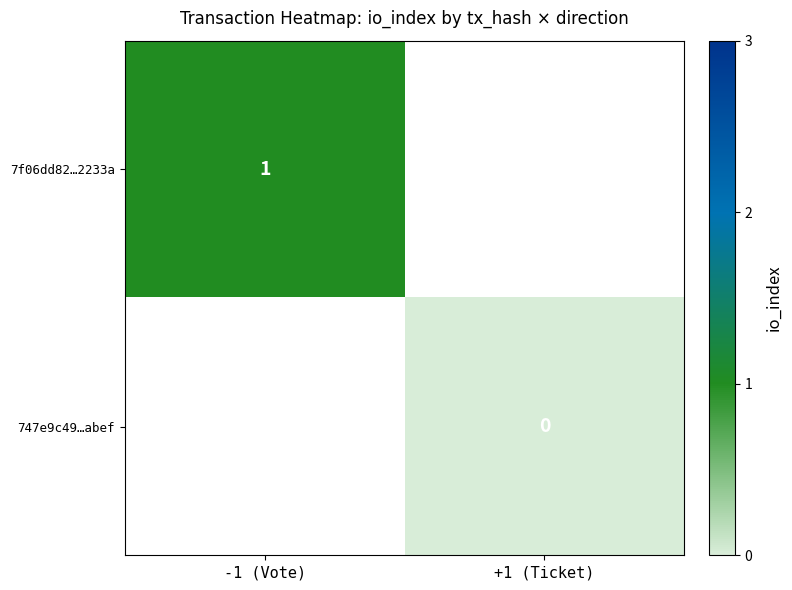

Is it true that 7f06dd82…2233a equals 1 at -1 (Vote)?

True